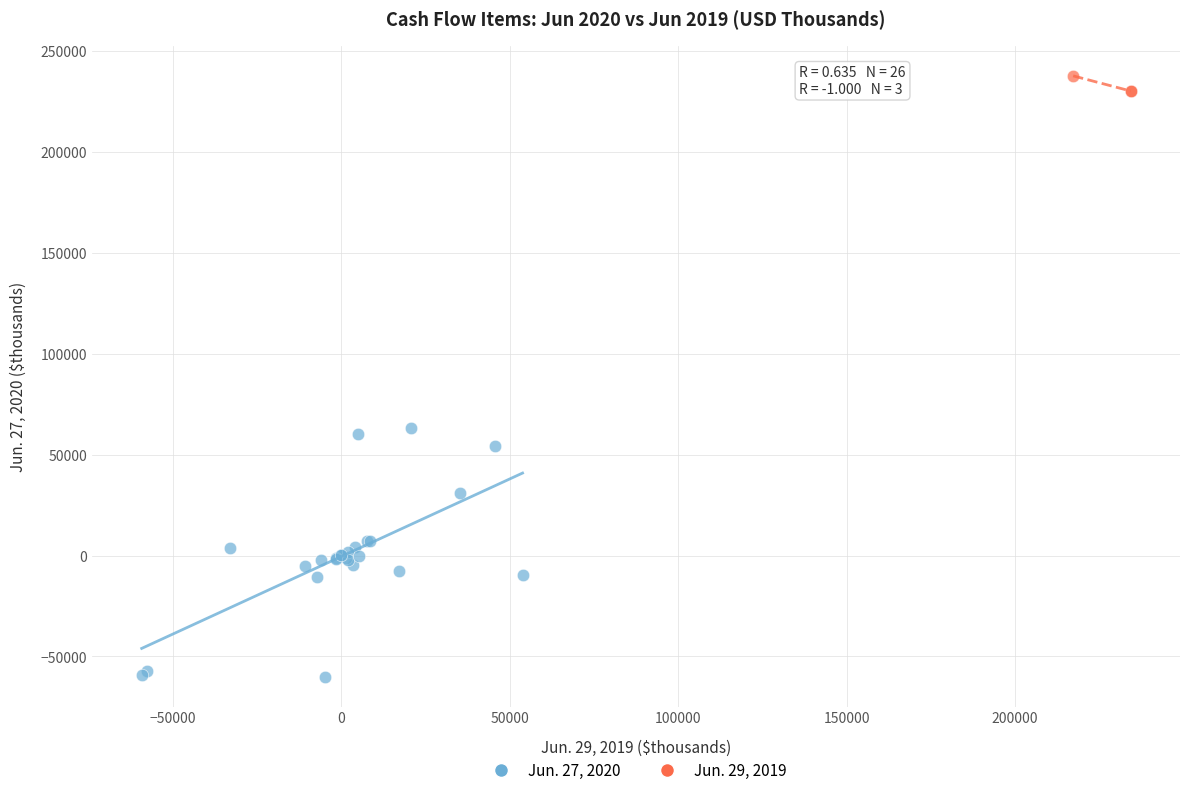

Which series reaches the maximum Y coordinate?

Jun. 29, 2019